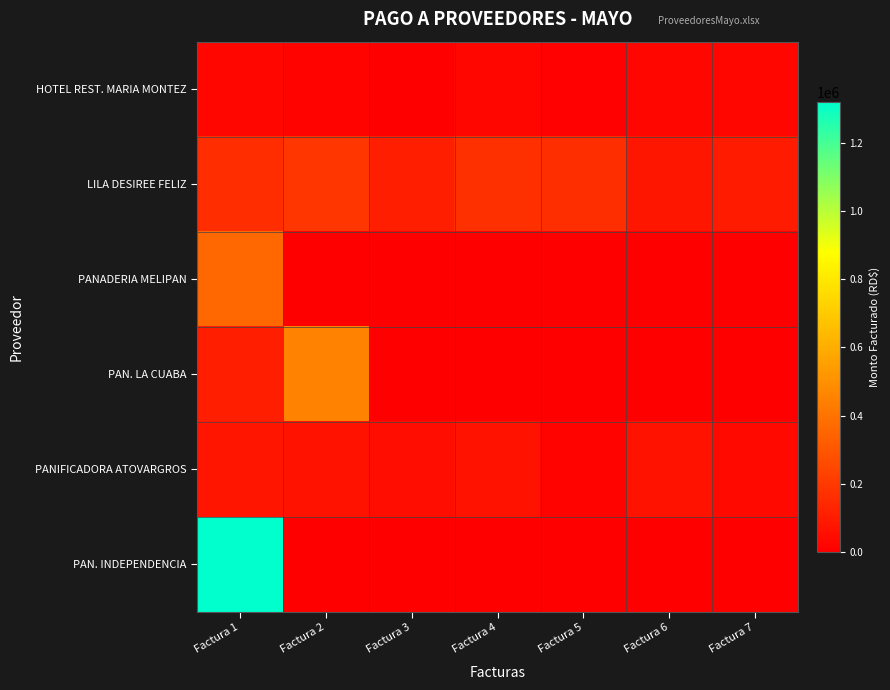

At Factura 1, list the series in order from smallest to largest.

HOTEL REST. MARIA MONTEZ, PANIFICADORA ATOVARGROS, PAN. LA CUABA, LILA DESIREE FELIZ, PANADERIA MELIPAN, PAN. INDEPENDENCIA